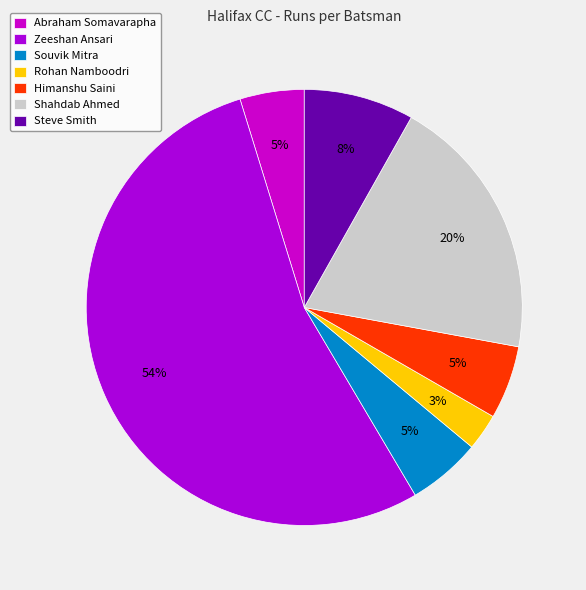

Rank the categories by value from highest to lowest.

Zeeshan Ansari, Shahdab Ahmed, Steve Smith, Souvik Mitra, Himanshu Saini, Abraham Somavarapha, Rohan Namboodri